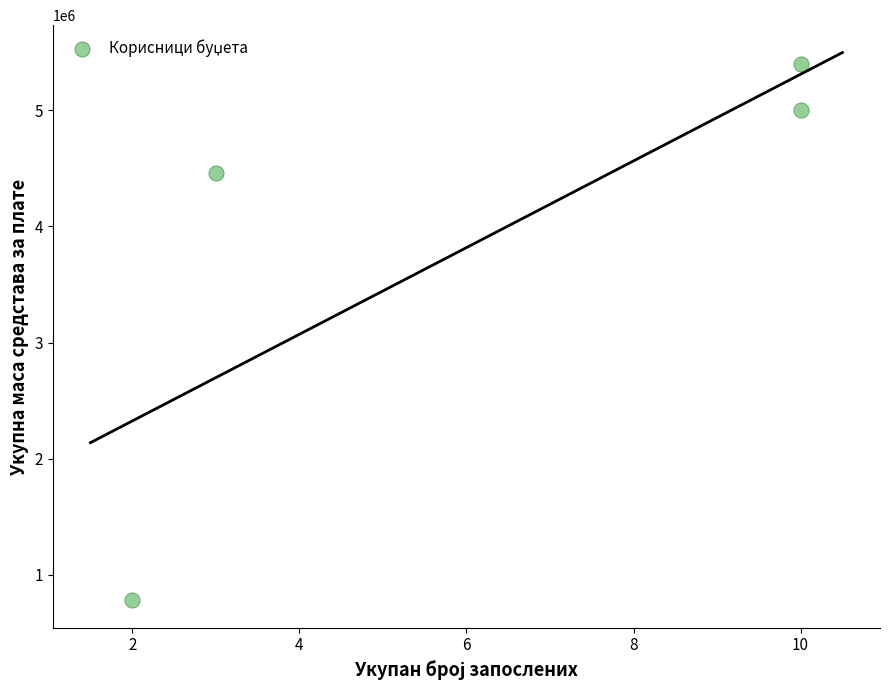

What is the range of Y values (max minus min)?

4620000